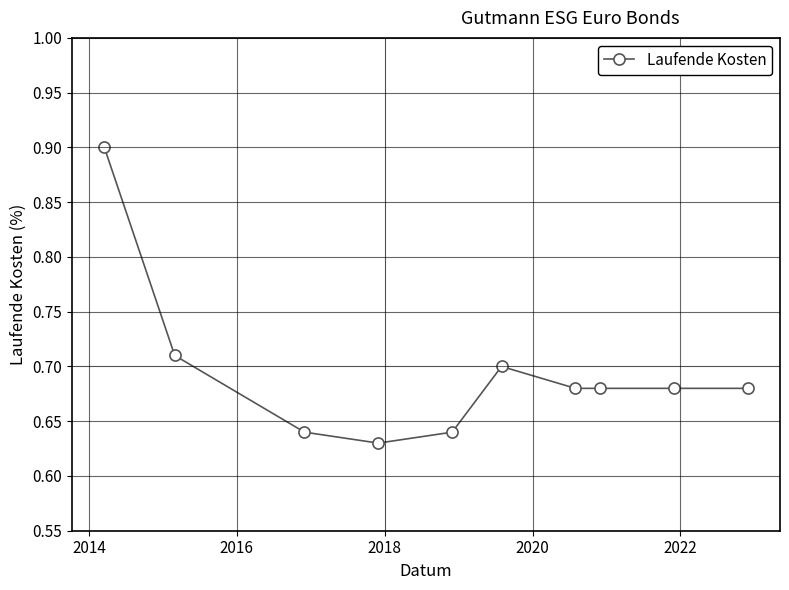

True or false: the data has more than 2 interior local peaks.

False